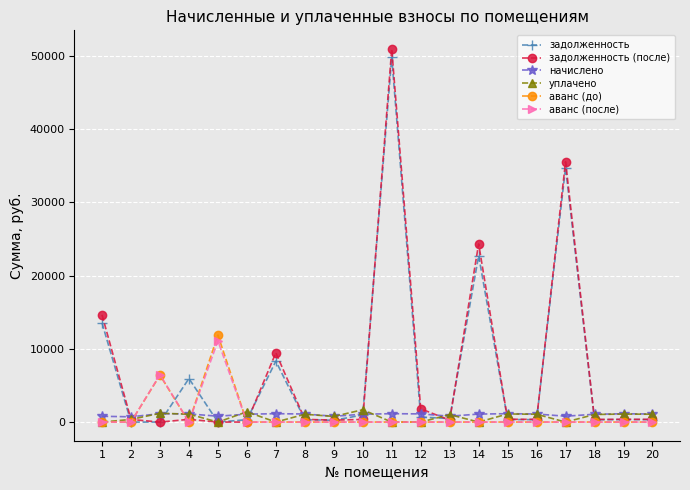

What is the difference between the maximum and minimum values in the задолженность (после) series?

50919.9